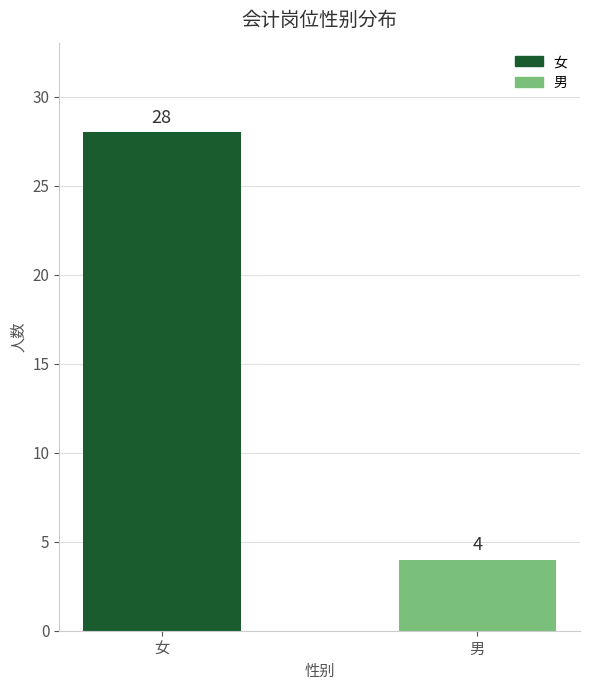

What is the value of the 1st bar from the left?

28